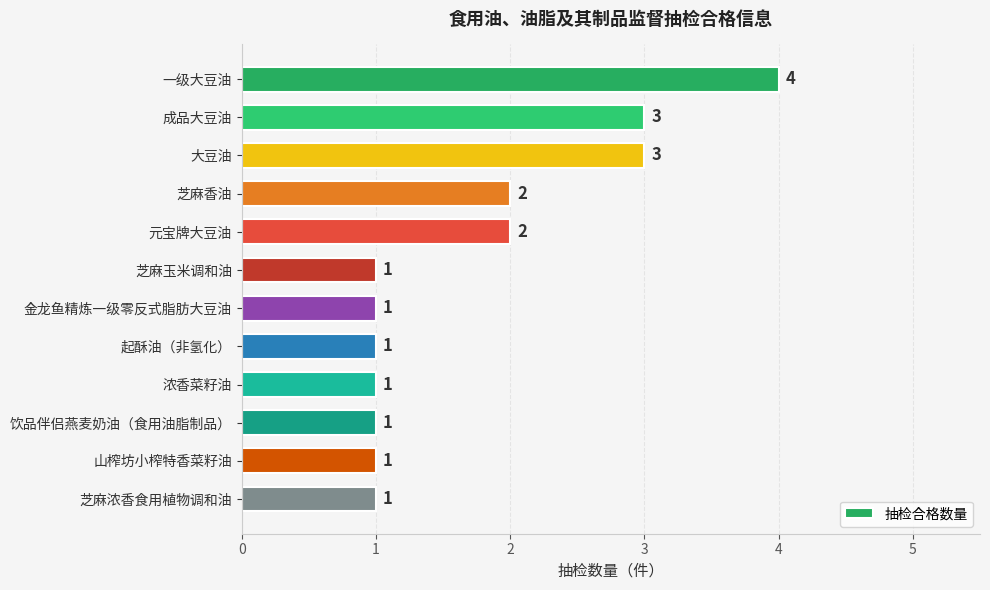

Reading top to bottom, extract all data points from this chart.

一级大豆油=4	成品大豆油=3	大豆油=3	芝麻香油=2	元宝牌大豆油=2	芝麻玉米调和油=1	金龙鱼精炼一级零反式脂肪大豆油=1	起酥油（非氢化）=1	浓香菜籽油=1	饮品伴侣燕麦奶油（食用油脂制品）=1	山榨坊小榨特香菜籽油=1	芝麻浓香食用植物调和油=1